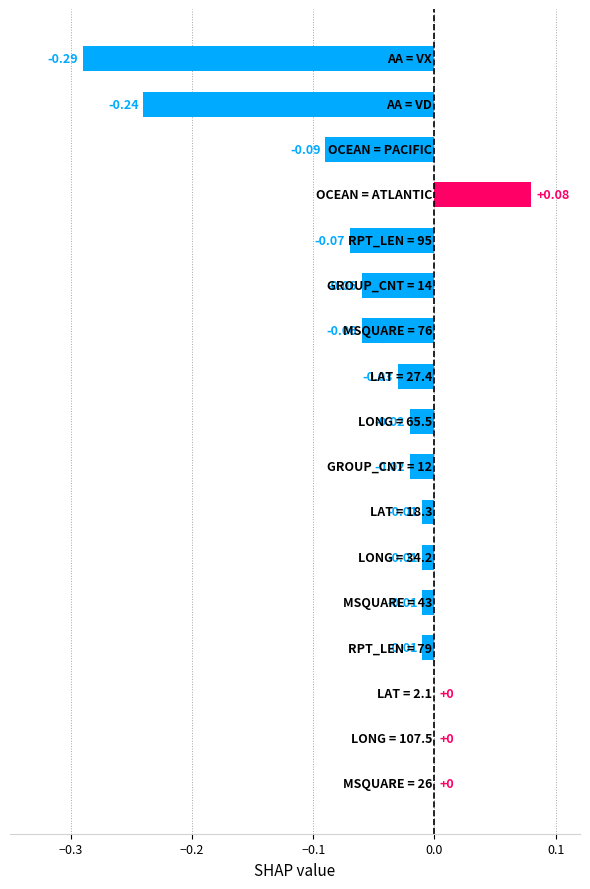

What is the sum of all values?

-0.8